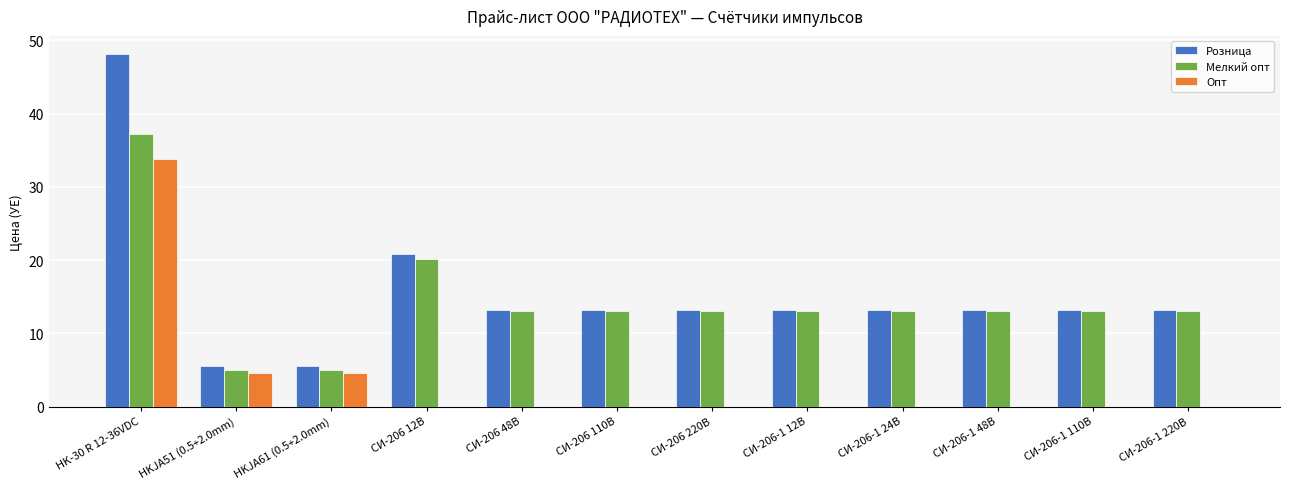

What is the sum of all Розница values?

185.3